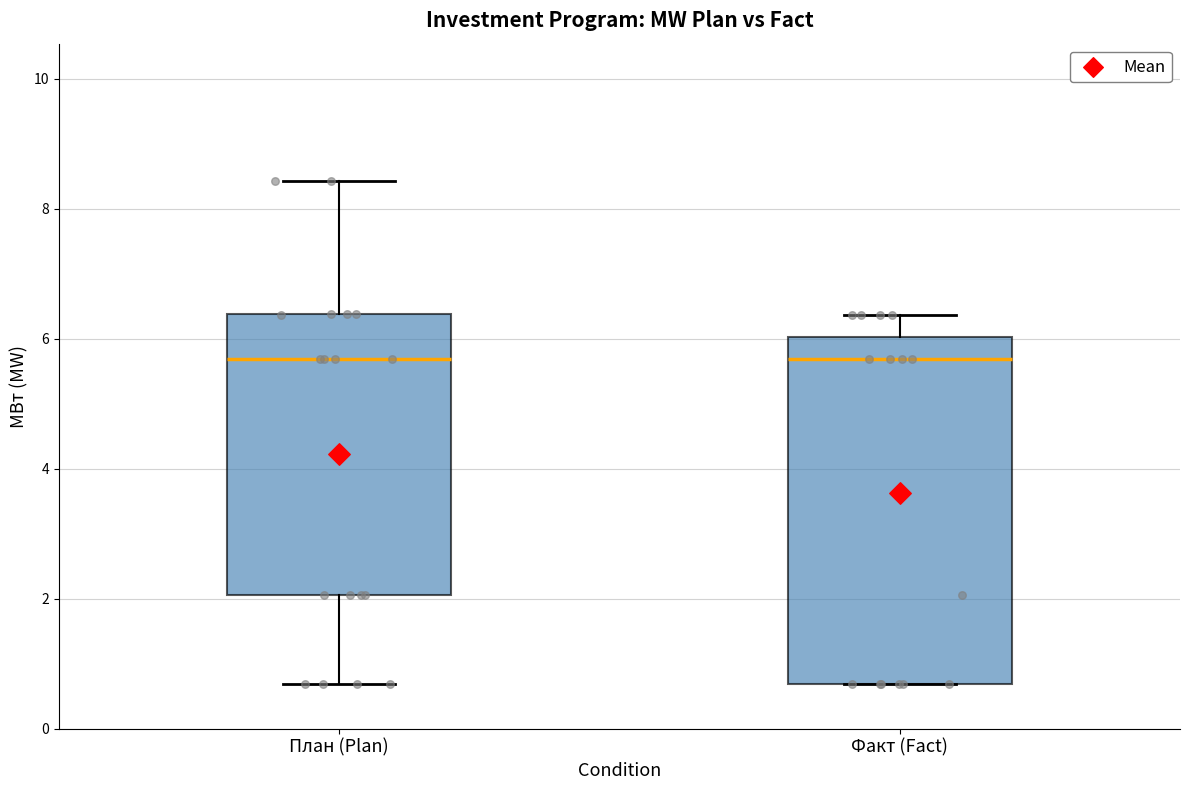

Where does the median line of the box for План (Plan) sit on the y-axis? The values are not printed on the chart, so give them approximately, as read against the axis.

5.6